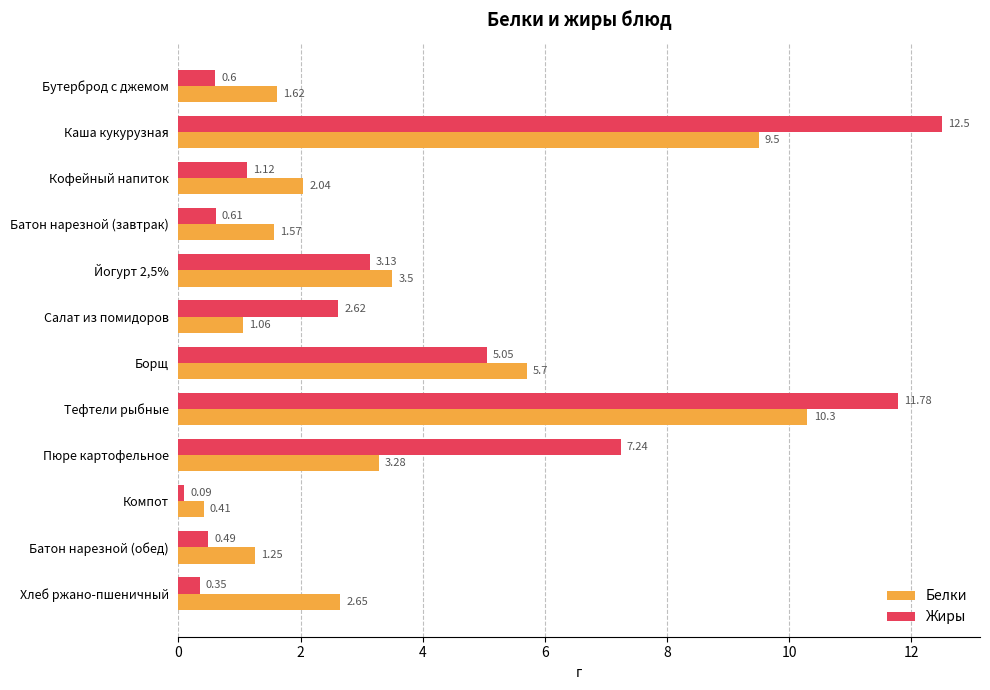

Which series changed the most between Бутерброд с джемом and Пюре картофельное?

Жиры